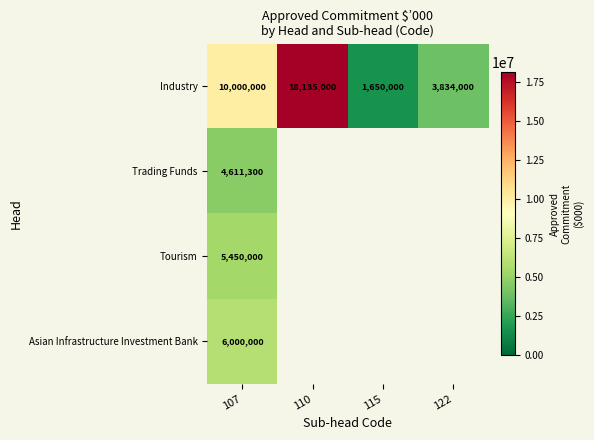

Where is Industry nearest to the value 9892500?

107